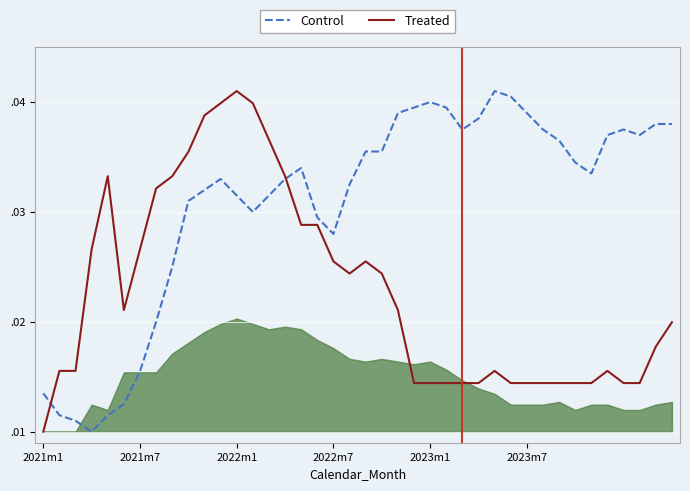

Rank the series by their average value, from highest to lowest.

Control, Treated